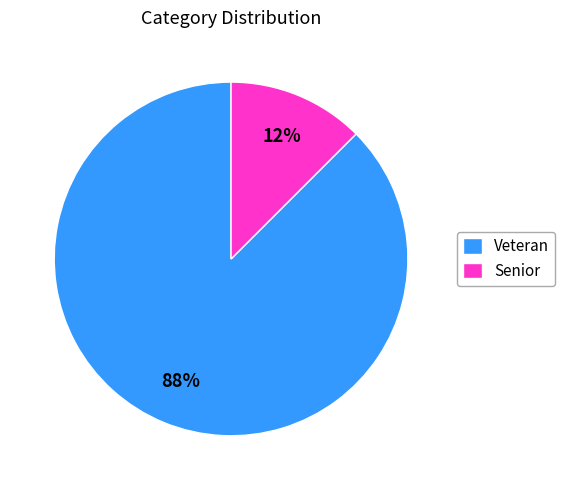

Combined, do Senior and Veteran account for over 50%?

Yes